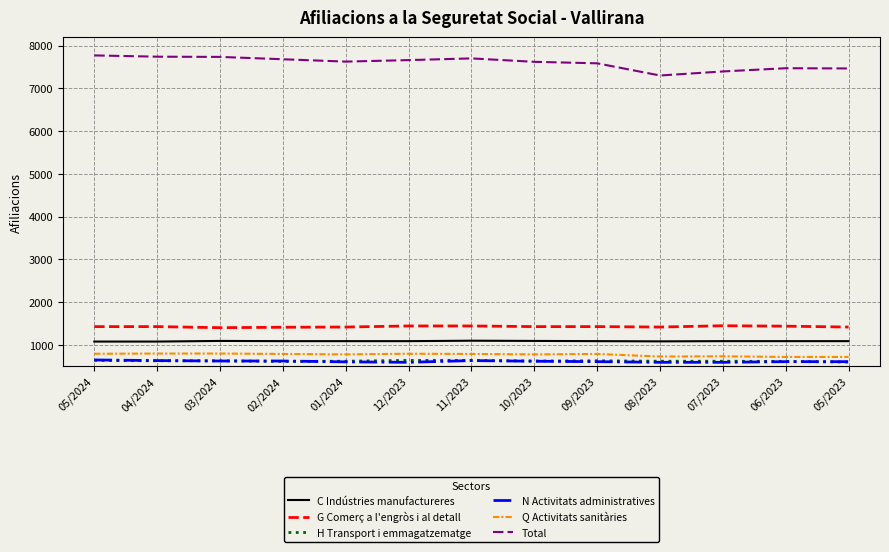

Which series has the largest total across all categories?

Total